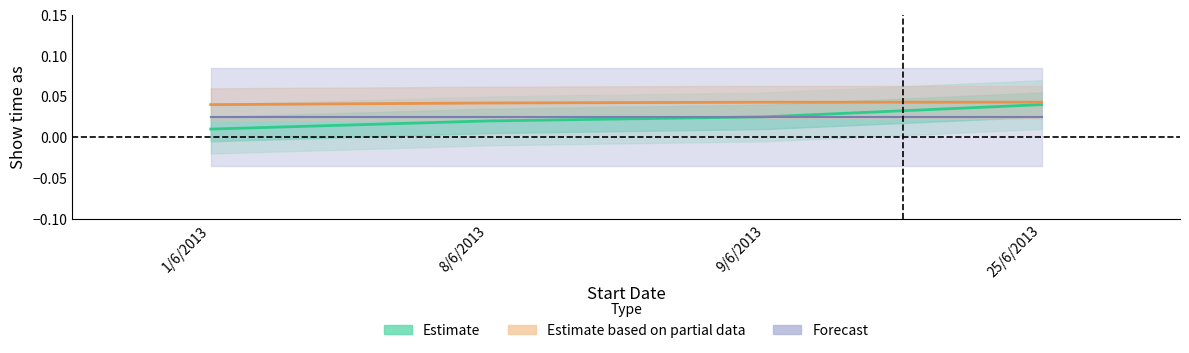

Count the Estimate values in the range 0 to 1.

4